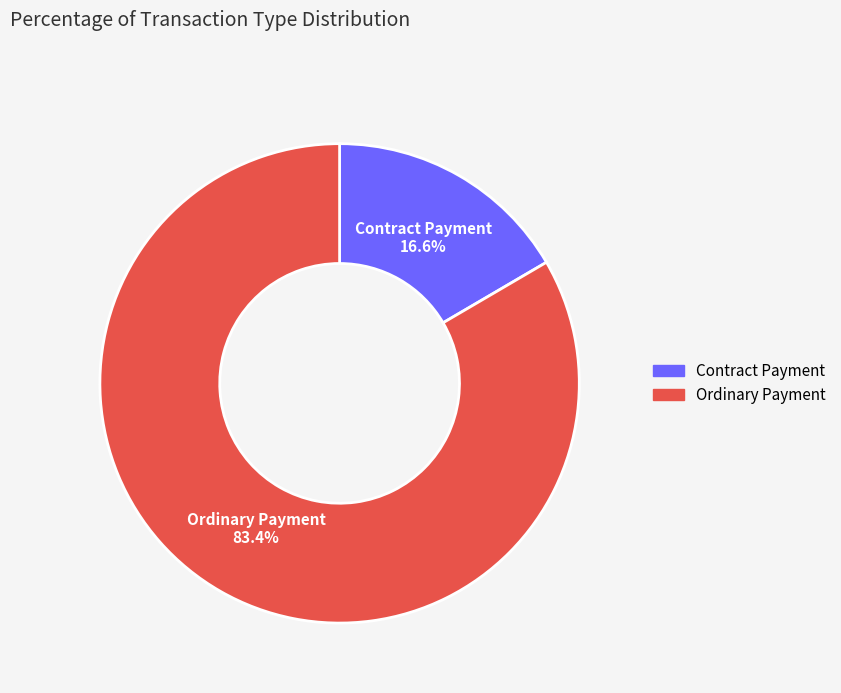

What percentage do Contract Payment and Ordinary Payment together represent?

100.0%